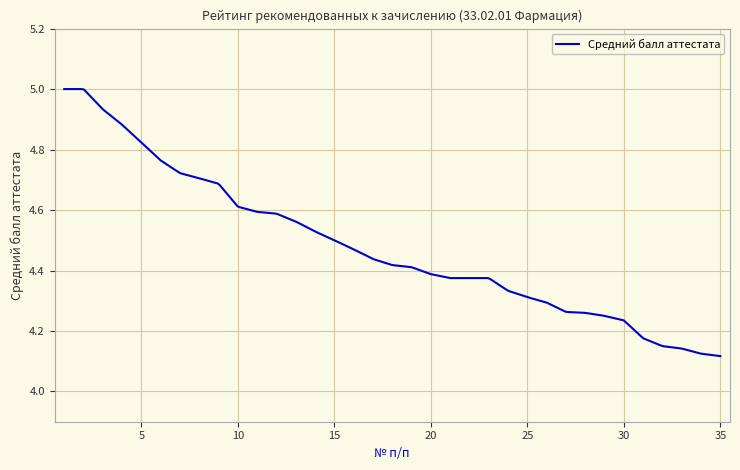

Is this an area chart (filled region under the line)?

No